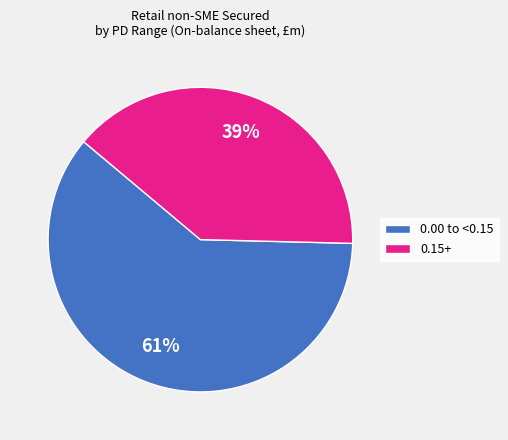

Is it true that 0.15+ is 39% of the pie?

True